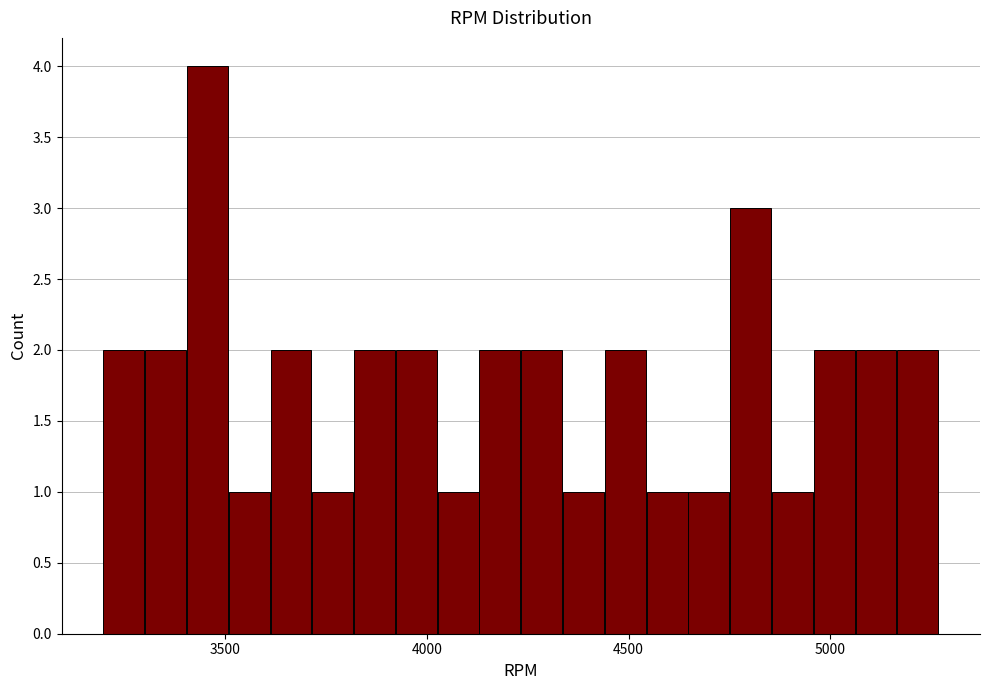

Around what value on the x-axis is the tallest bar? Give the approximate position of its centre, as read against the axis.

3450